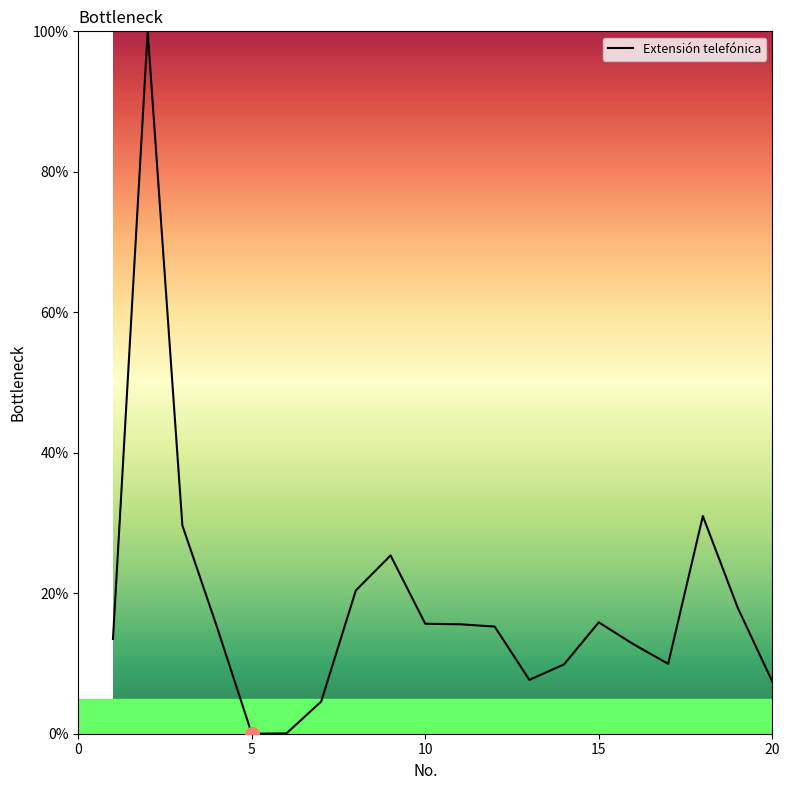

What is the greatest value displayed?

100.0